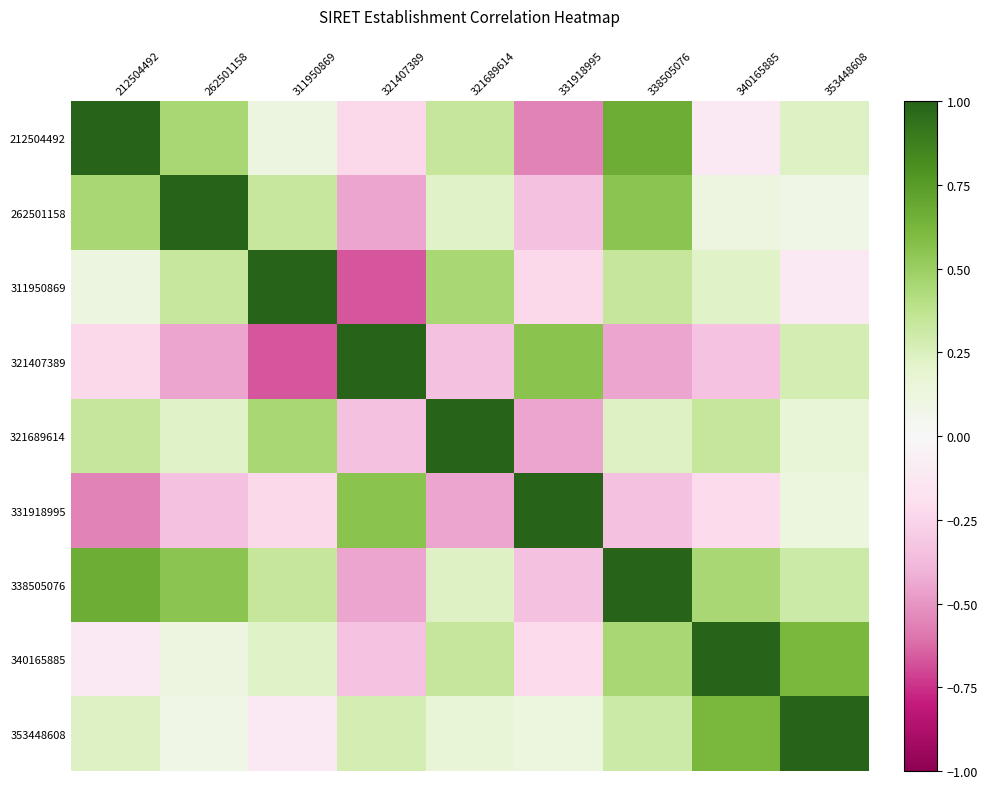

What is the spread (max minus min) of values at 311950869?

1.7